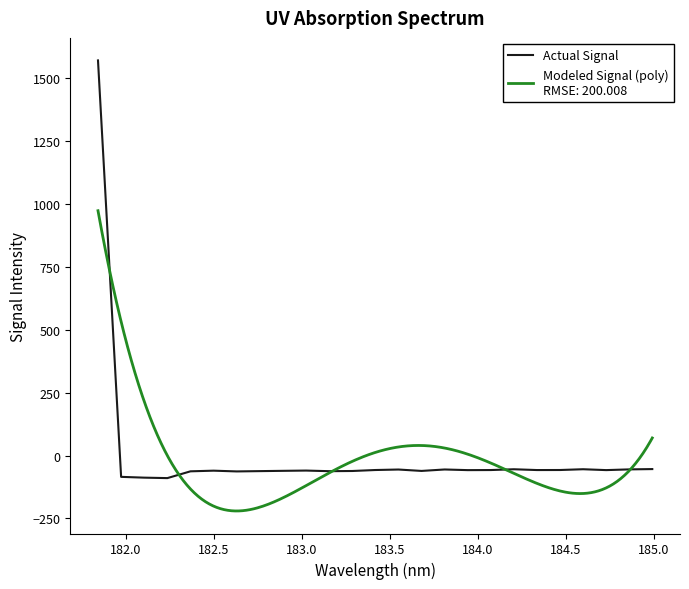

How many points are higher than both their immediate neighbors (excluding endpoints)?

6